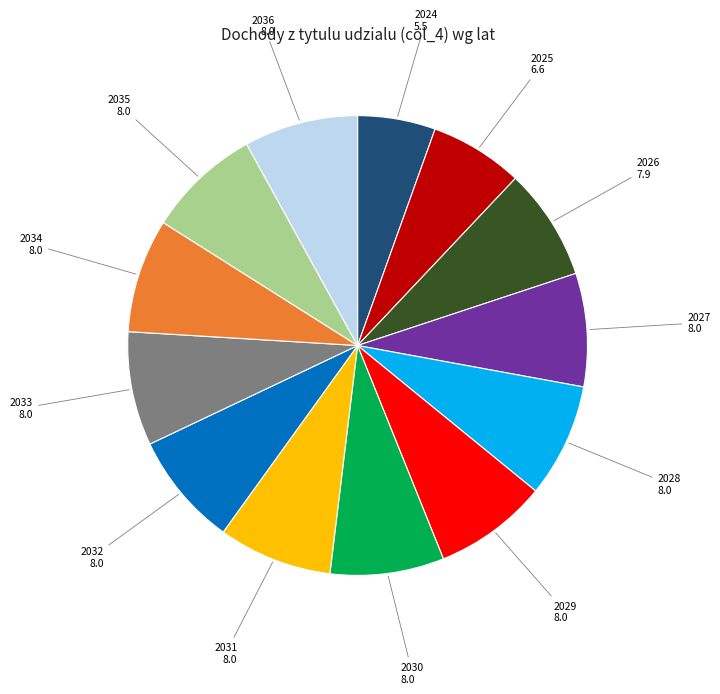

The 2031 slice represents 8% of the pie. True or false?

True